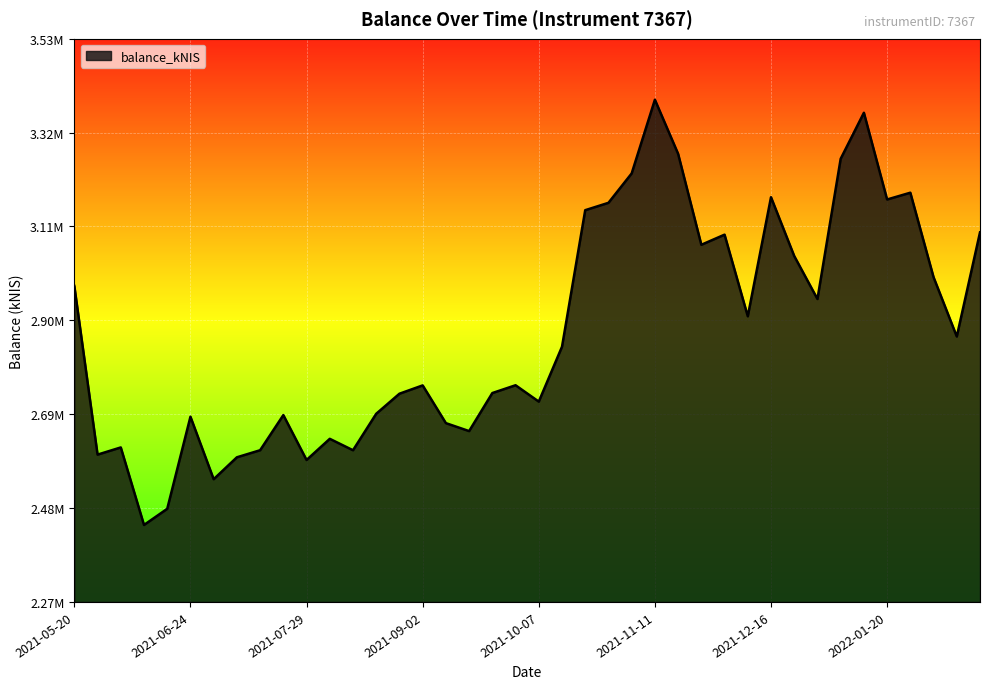

What is the label of the 29th point from the left?

2021-12-02